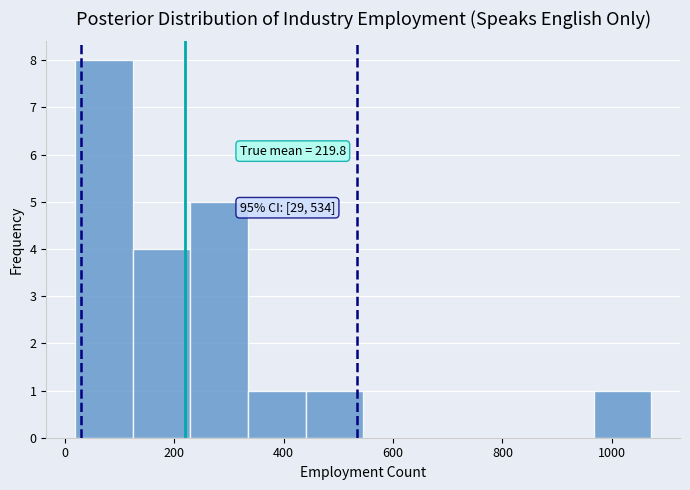

Over which range of the x-axis is the bar tallest?

20 to 120